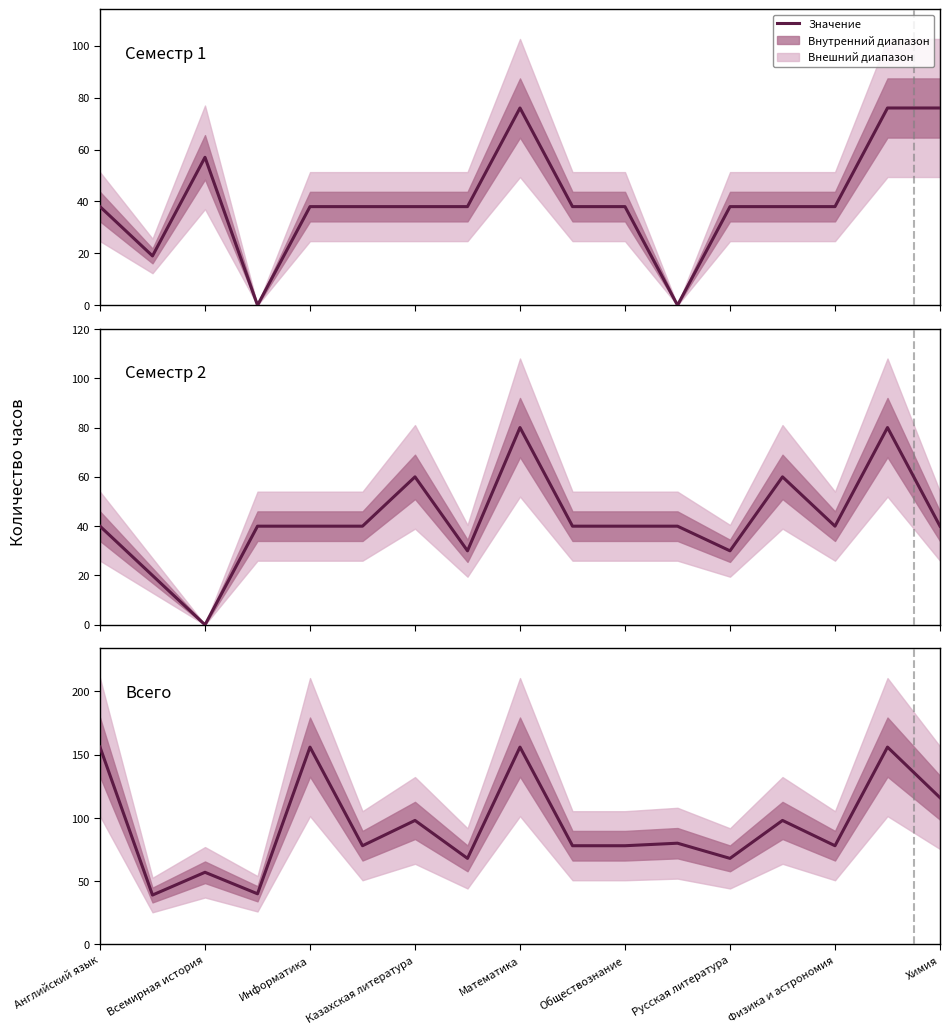

How many values in the Семестр 1 series exceed 38?

4